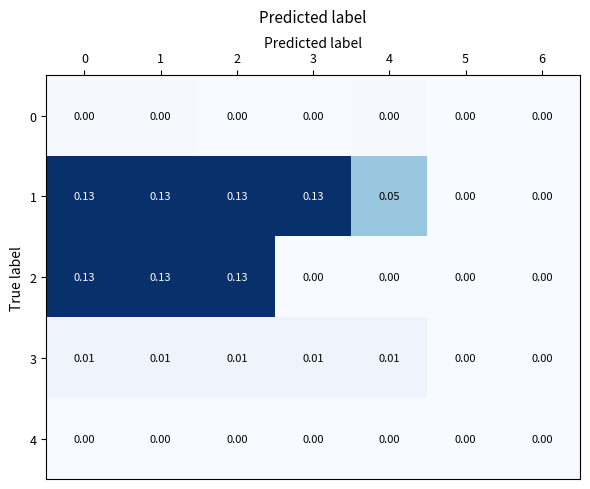

Which series has the largest total across all categories?

1